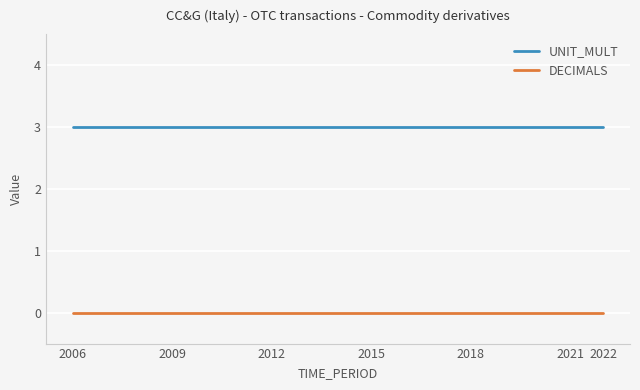

True or false: UNIT_MULT and DECIMALS intersect in this chart.

False